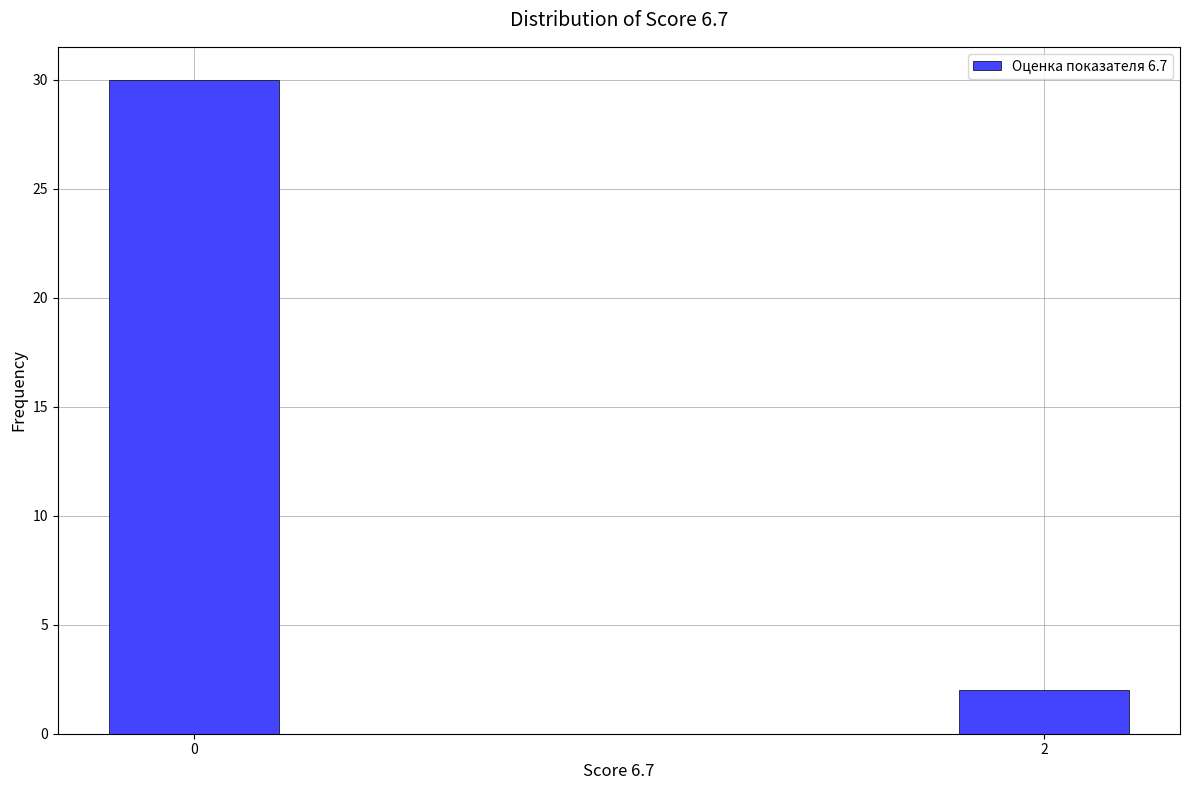

Reading left to right, what are all the values shown in this chart?

0=30	2=2